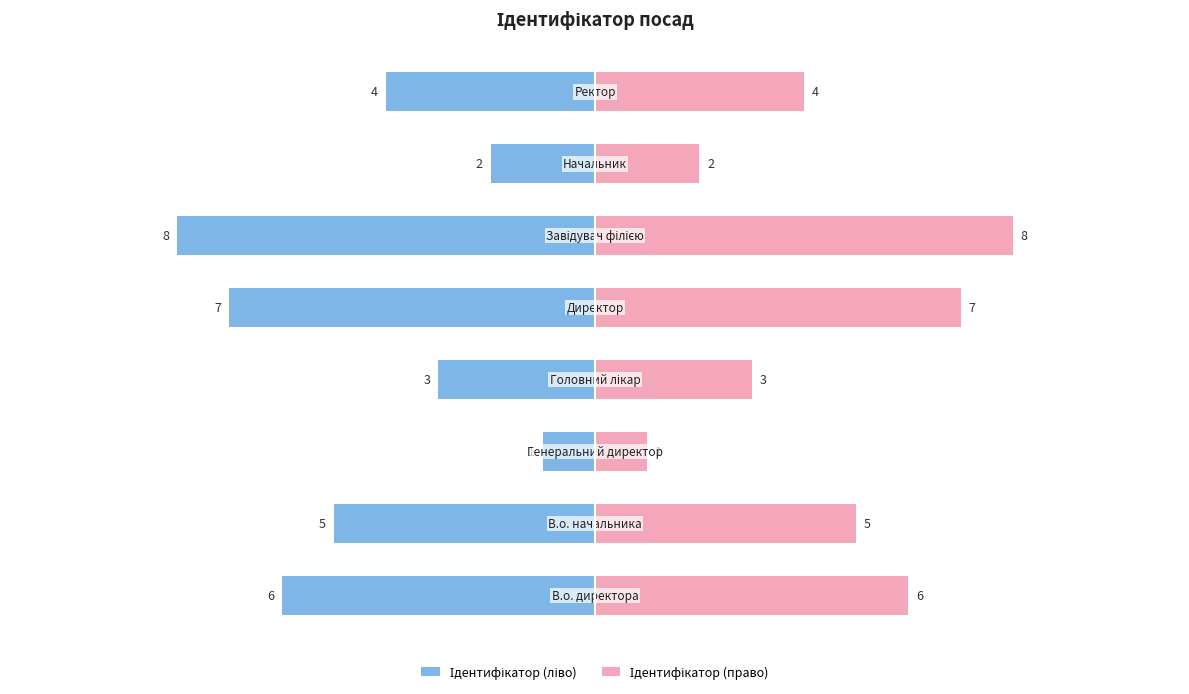

Are the bars horizontal?

Yes